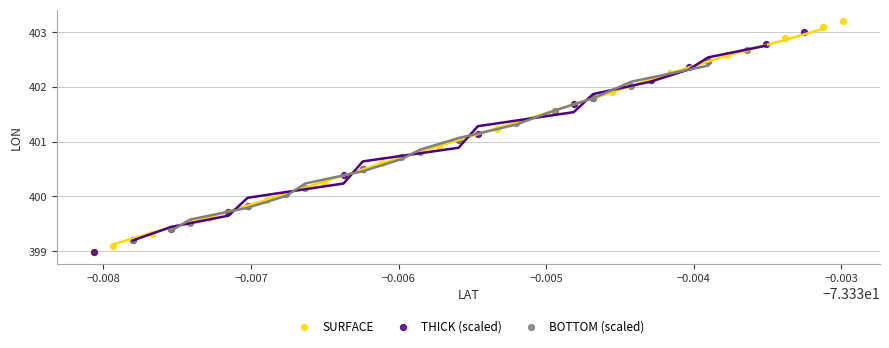

What are all the series names shown in the legend?

SURFACE, THICK (scaled), BOTTOM (scaled)